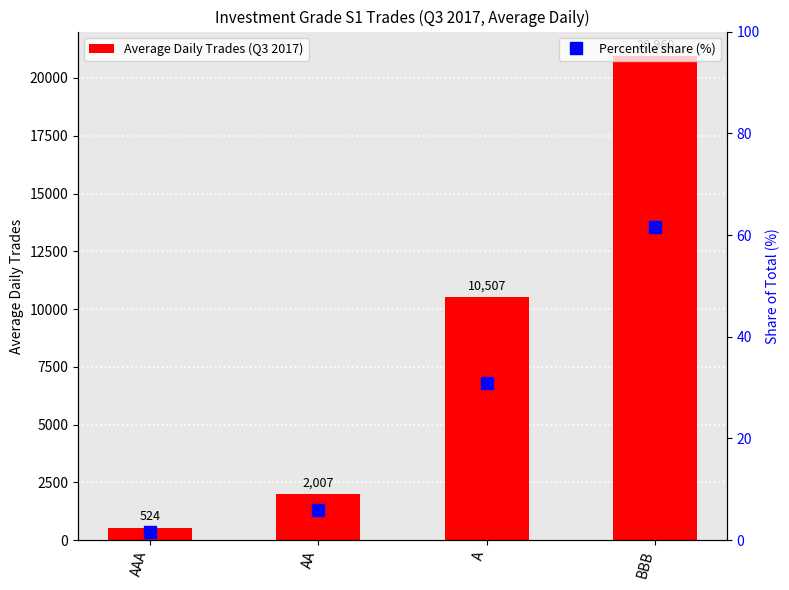

What is the label of the 2nd bar from the left?

AA